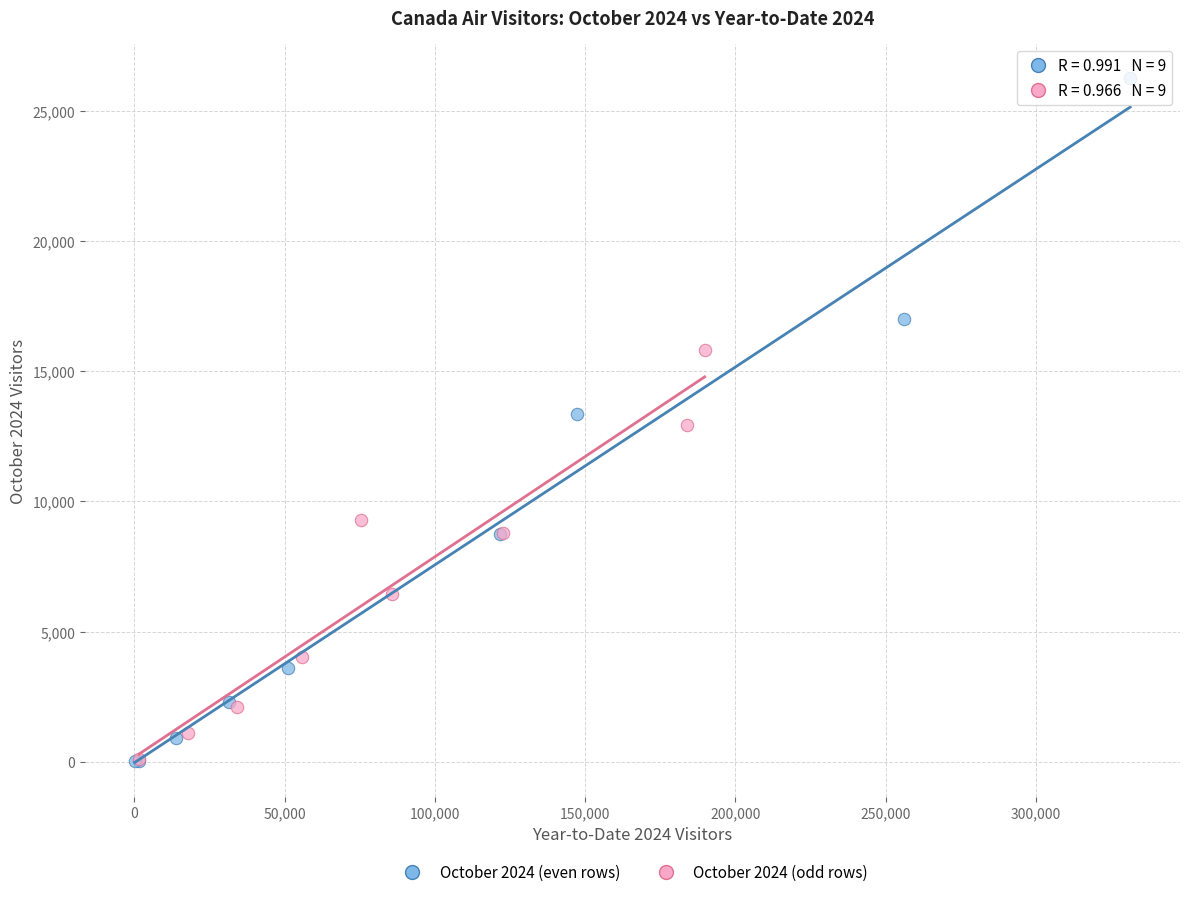

Which series reaches the maximum Y coordinate?

October 2024 (even rows)